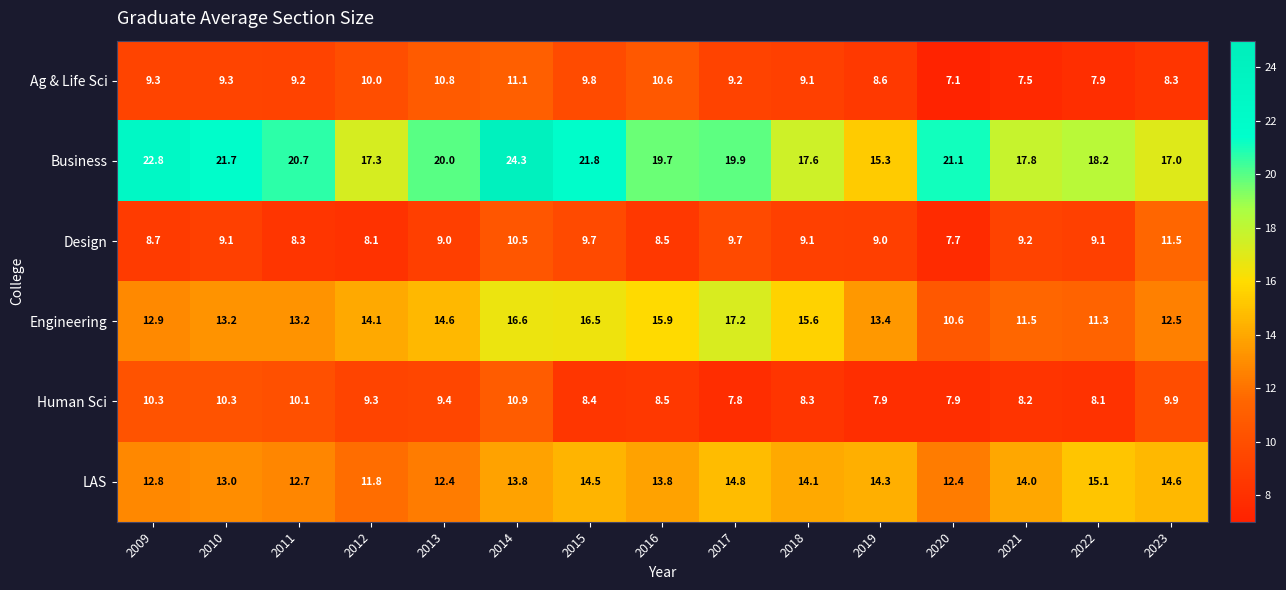

How many data points does each series have?

15